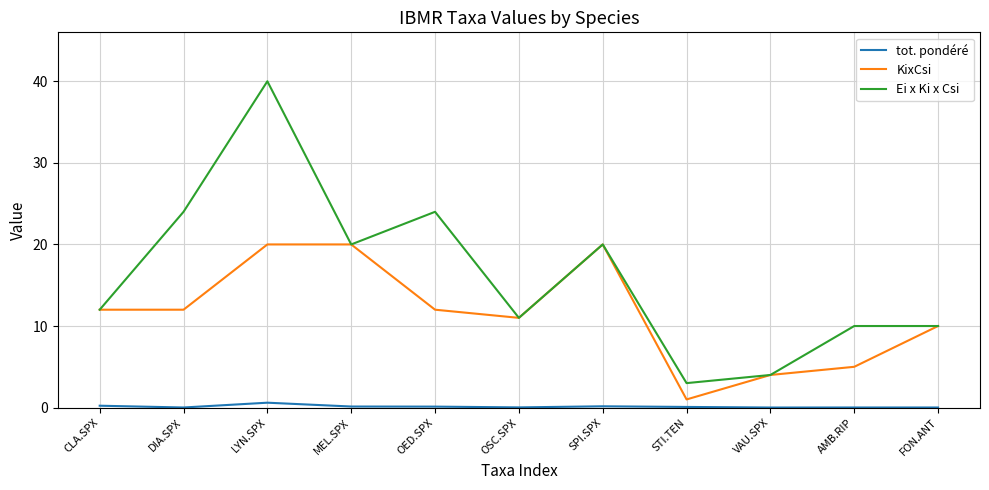

What is the maximum value shown in the chart?

40.0